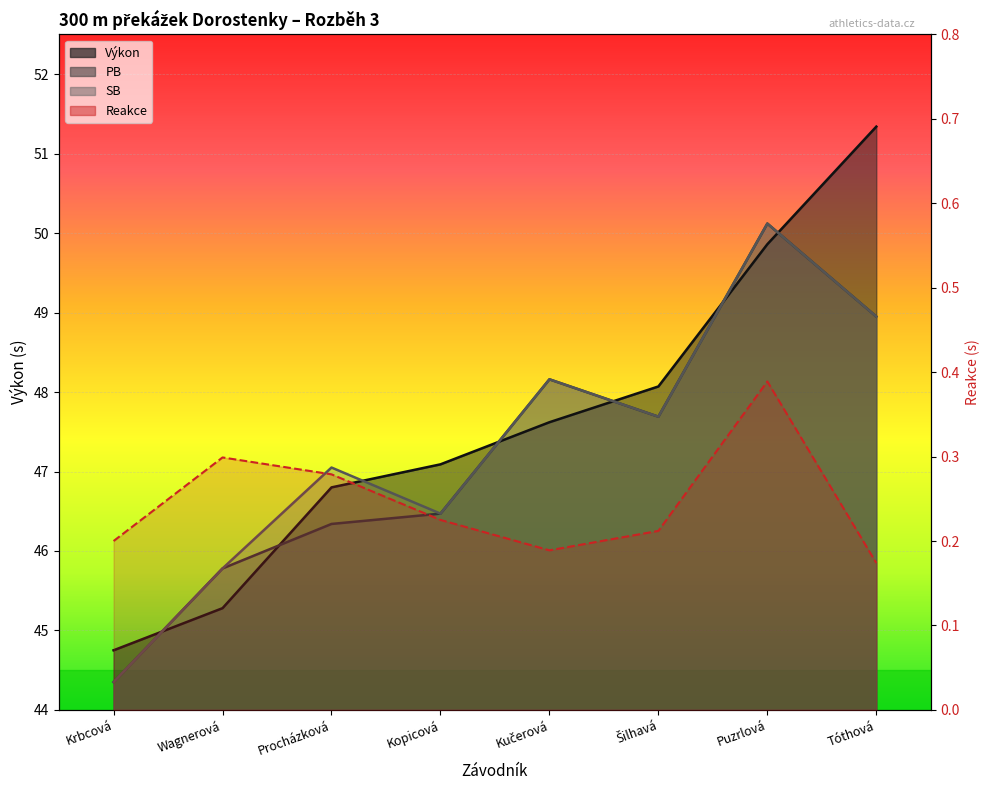

Reading left to right, list all the values displayed in this chart.

Výkon: 44.8	45.3	46.8	47.1	47.6	48.1	49.9	51.3
PB: 44.4	45.8	46.3	46.5	48.2	47.7	50.1	49.0
SB: 44.4	45.8	47.0	46.5	48.2	47.7	50.1	49.0
Reakce: 0.2	0.3	0.3	0.2	0.2	0.2	0.4	0.2